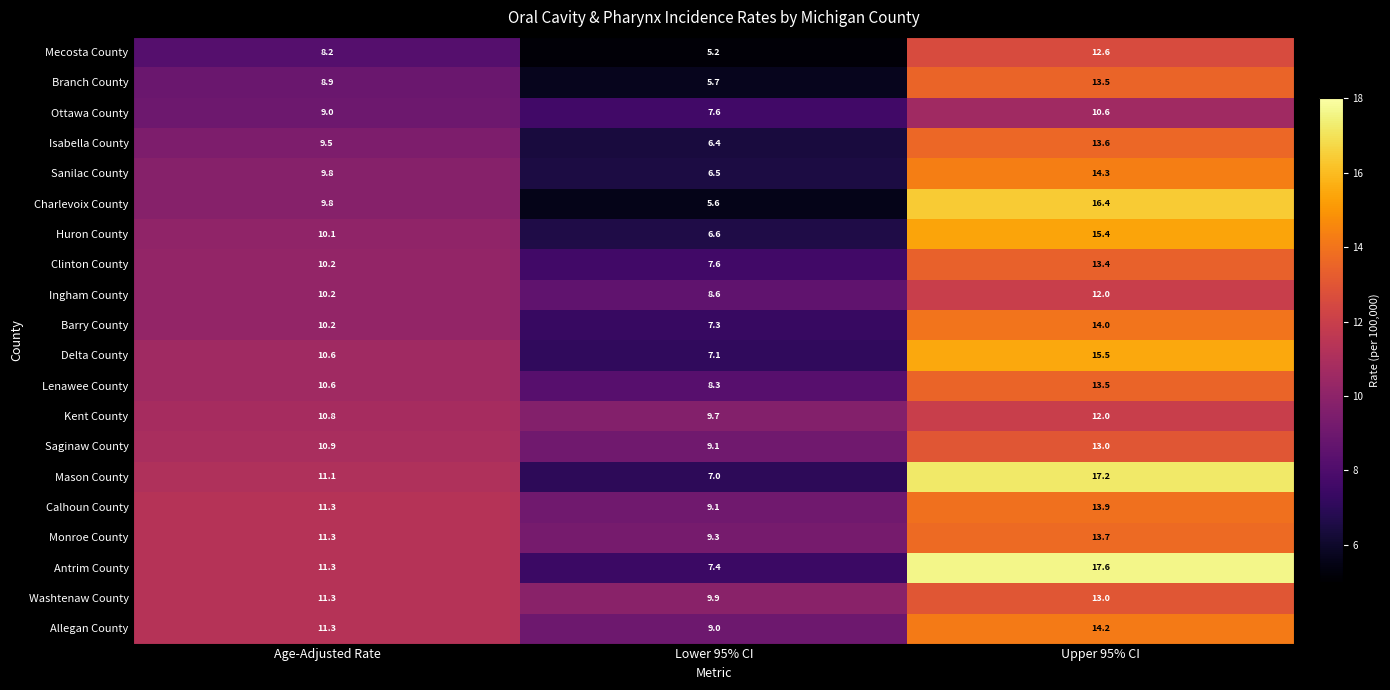

Rank the categories by Lenawee County value from highest to lowest.

Upper 95% CI, Age-Adjusted Rate, Lower 95% CI